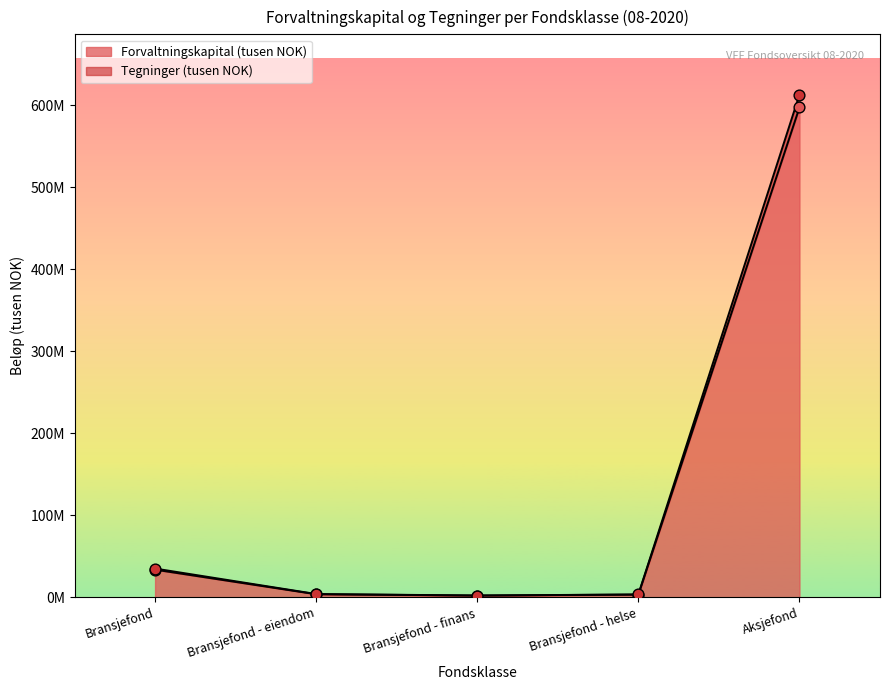

Which series has the largest Y range (max minus min)?

Tegninger (tusen NOK)